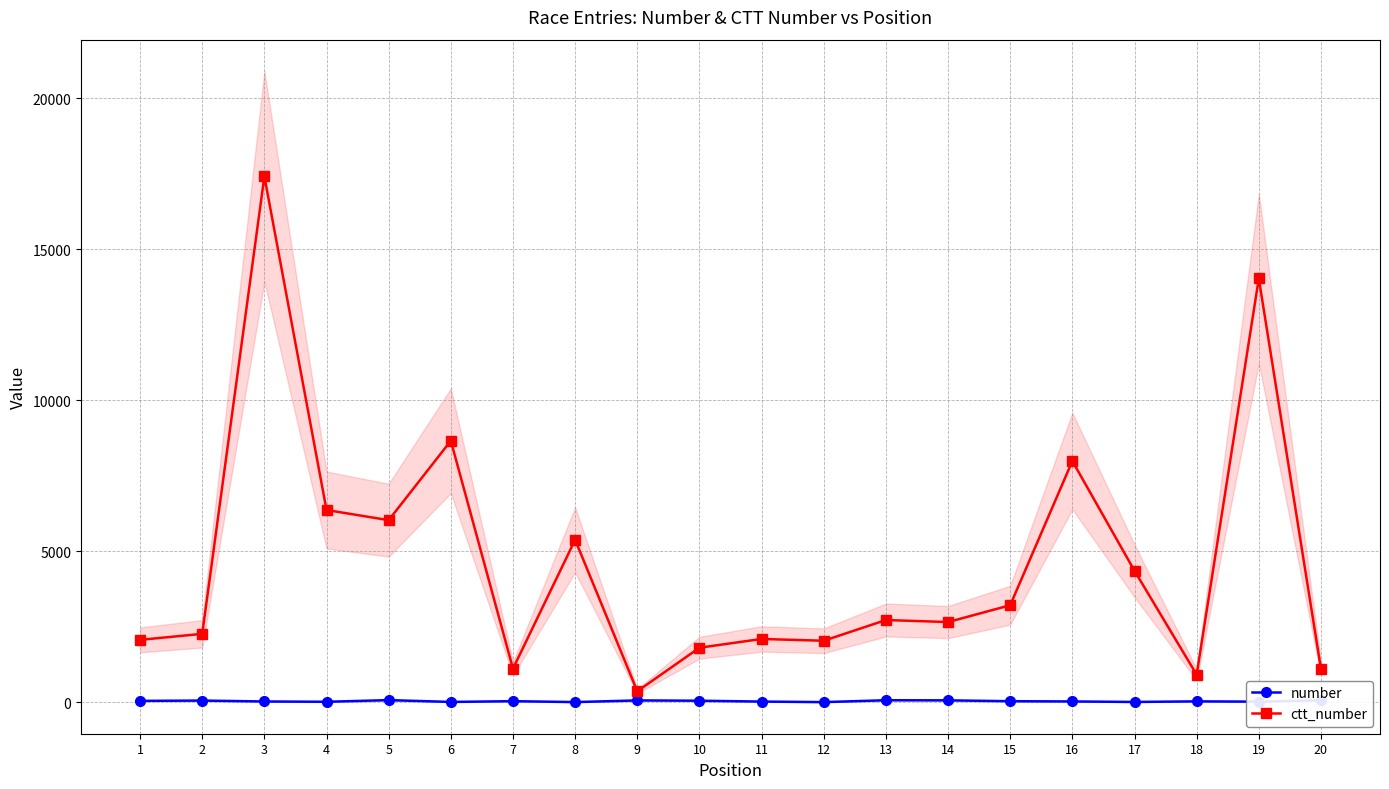

At which label is ctt_number closest to 8892?

6